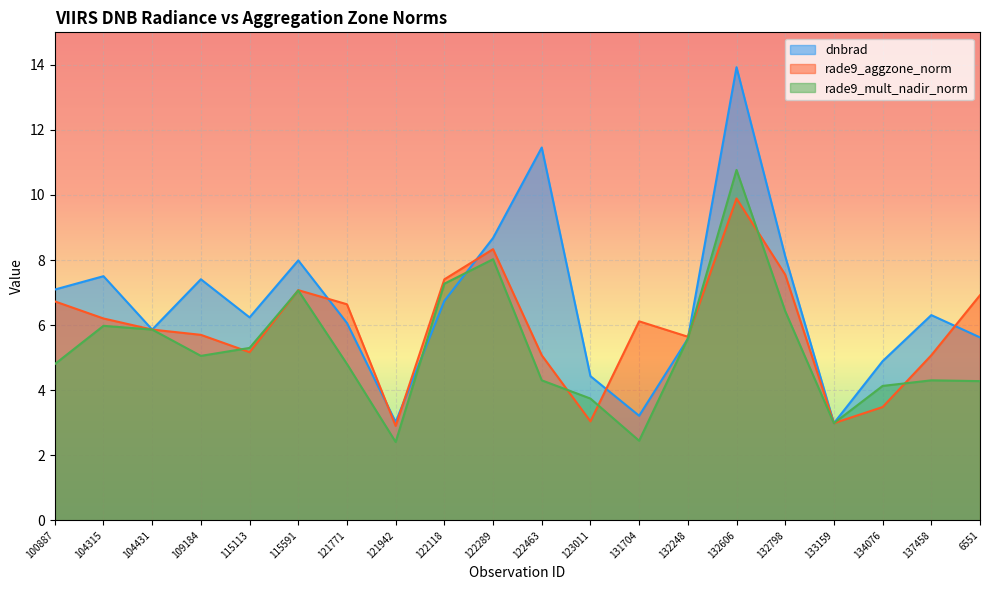

Reading right to left, list all the values displayed in this chart.

dnbrad: 6551=5.6	137458=6.3	134076=4.9	133159=3.0	132798=8.1	132606=13.9	132248=5.6	131704=3.2	123011=4.4	122463=11.5	122289=8.7	122118=6.7	121942=3.0	121771=6.1	115591=8.0	115113=6.2	109184=7.4	104431=5.9	104315=7.5	100887=7.1
rade9_aggzone_norm: 6551=6.9	137458=5.1	134076=3.5	133159=3.0	132798=7.6	132606=9.9	132248=5.6	131704=6.1	123011=3.0	122463=5.1	122289=8.3	122118=7.4	121942=2.9	121771=6.6	115591=7.1	115113=5.2	109184=5.7	104431=5.9	104315=6.2	100887=6.7
rade9_mult_nadir_norm: 6551=4.3	137458=4.3	134076=4.1	133159=3.0	132798=6.4	132606=10.8	132248=5.6	131704=2.4	123011=3.7	122463=4.3	122289=8.0	122118=7.3	121942=2.4	121771=4.8	115591=7.1	115113=5.3	109184=5.1	104431=5.9	104315=6.0	100887=4.8